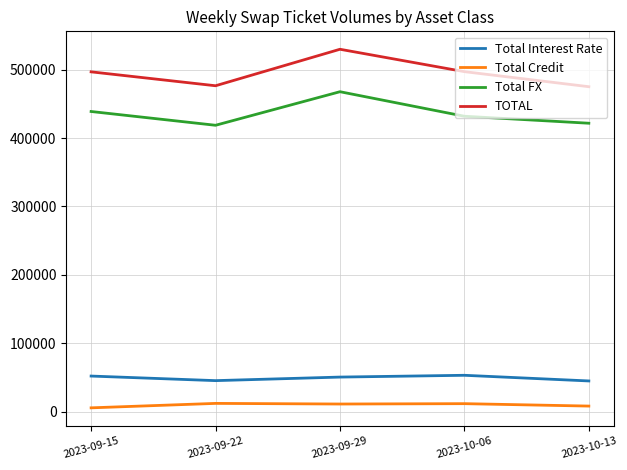

The value of TOTAL at 2023-09-22 is 812908. True or false?

False